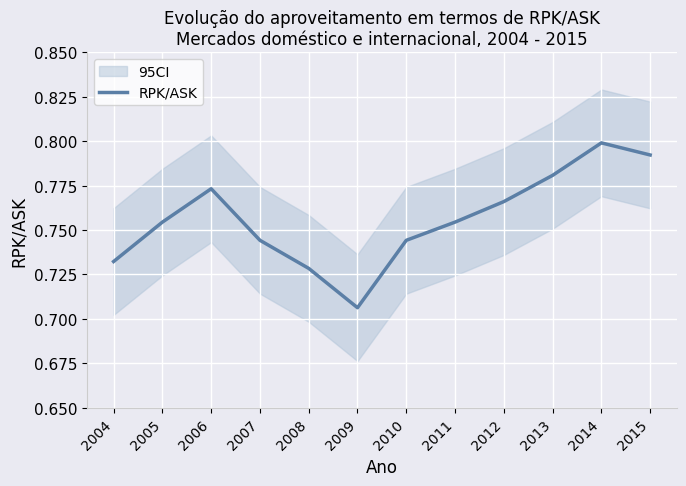

What is the value of the 1st point from the left?

0.7